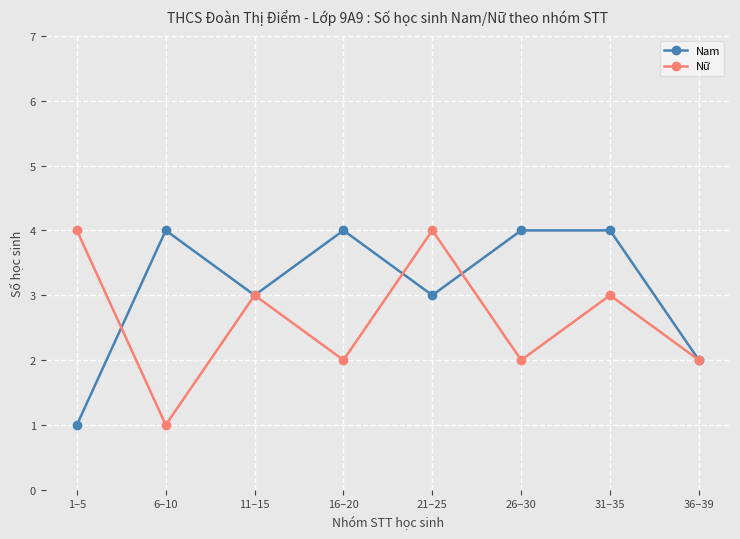

Does the chart display data point markers on the line(s)?

Yes